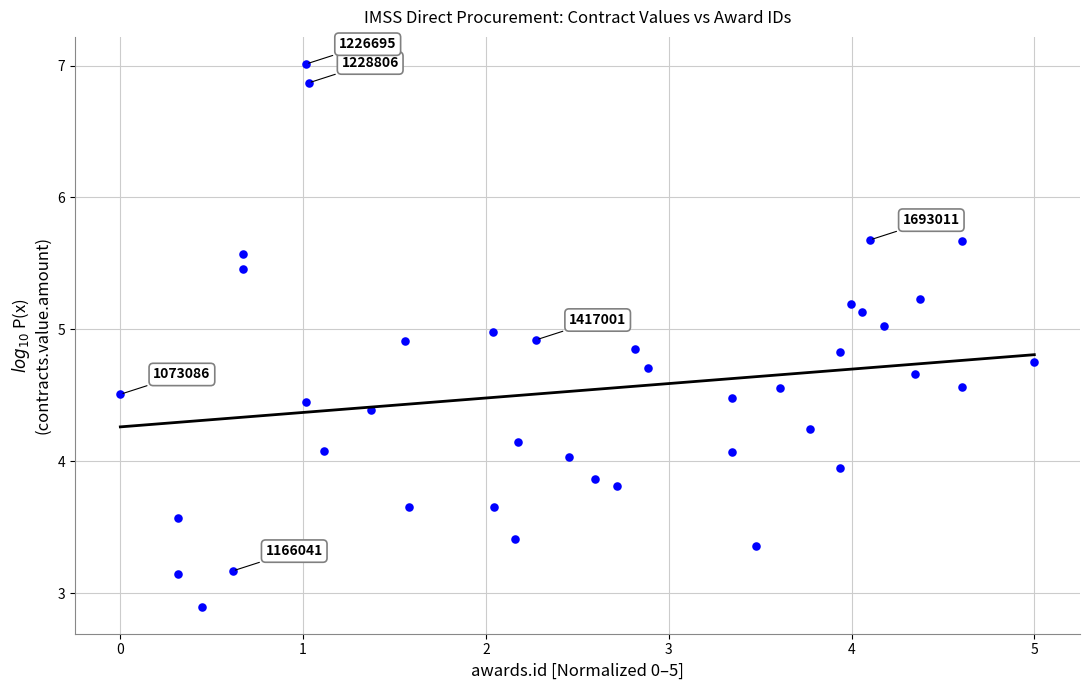

What is the range of X values (max minus min)?

5.0